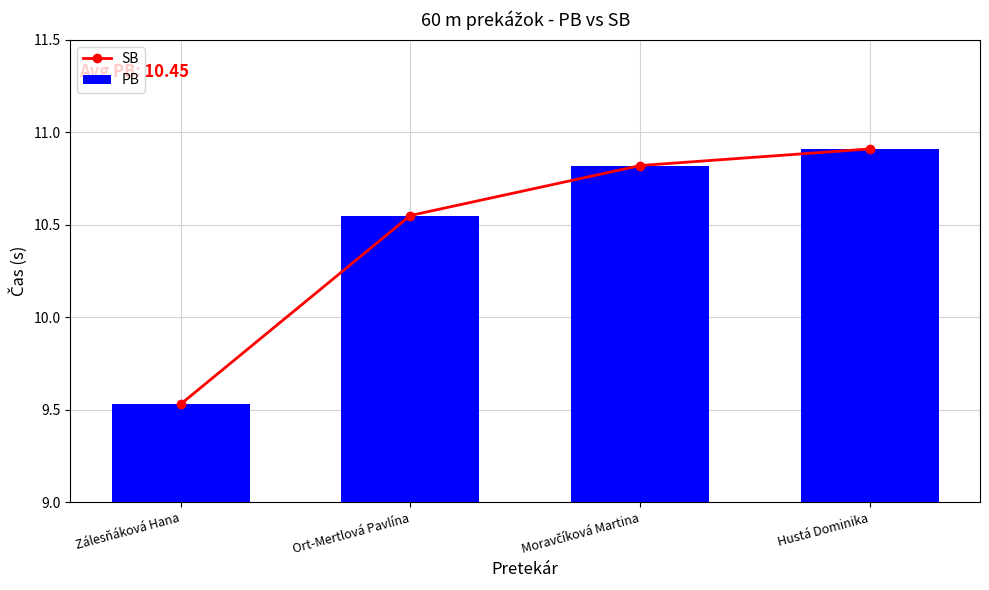

What is the difference between the PB values at Ort-Mertlová Pavlína and Zálesňáková Hana?

1.0